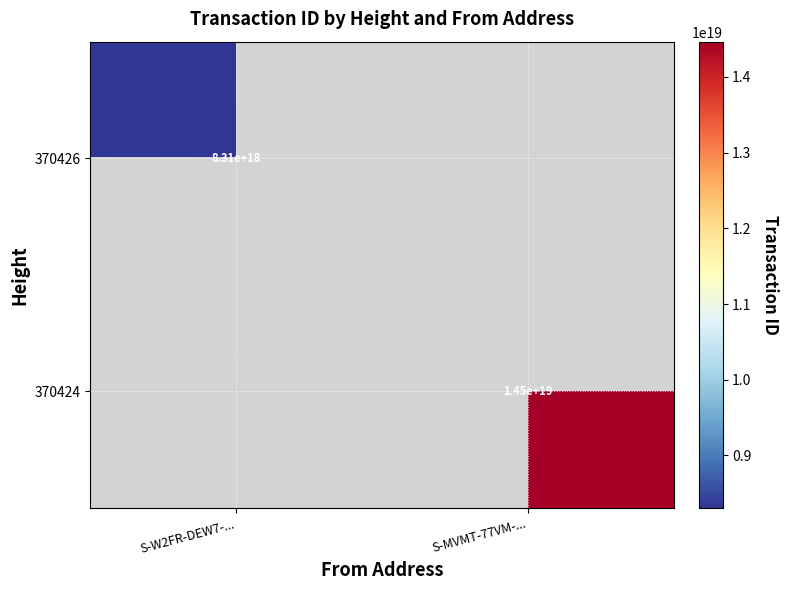

Is the value of 370424 at S-MVMT-77VM-... greater than the value of 370426 at S-W2FR-DEW7-...?

Yes